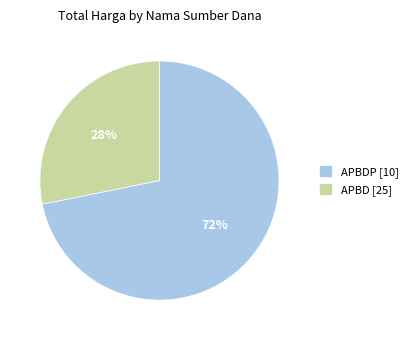

Which slice is the largest?

APBDP [10]